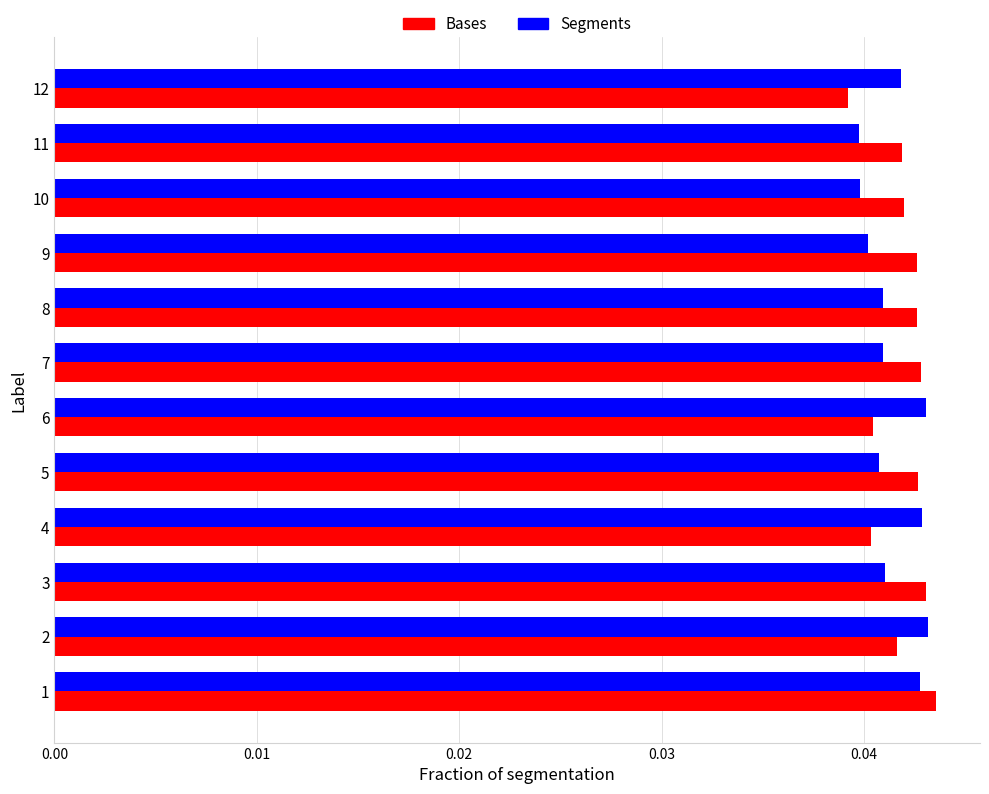

How many series are shown in this chart?

2